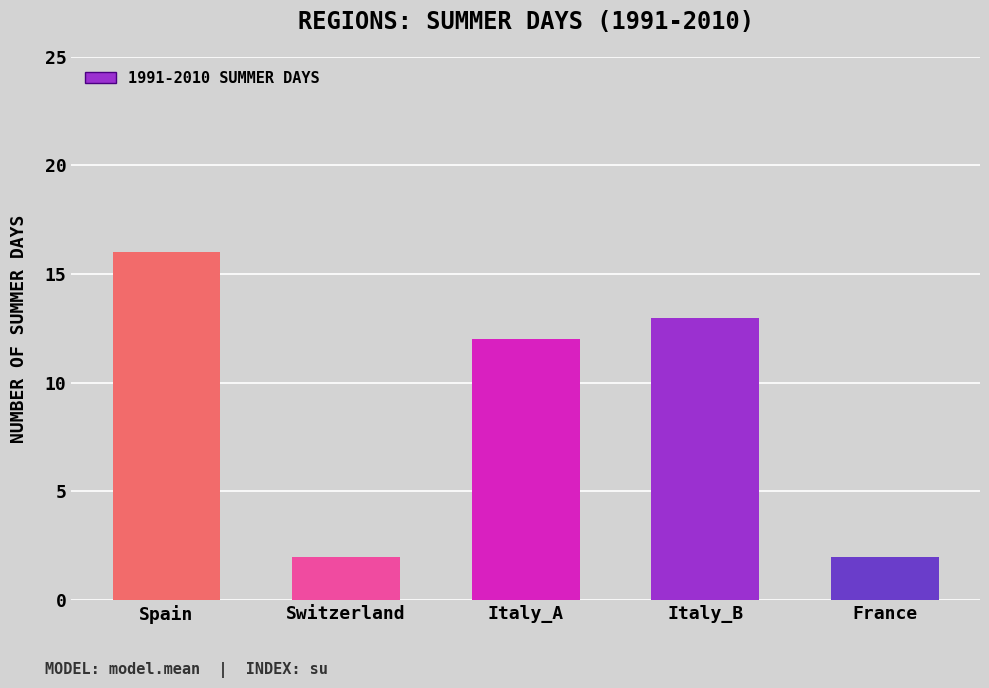

What is the value of the 5th bar from the left?

2